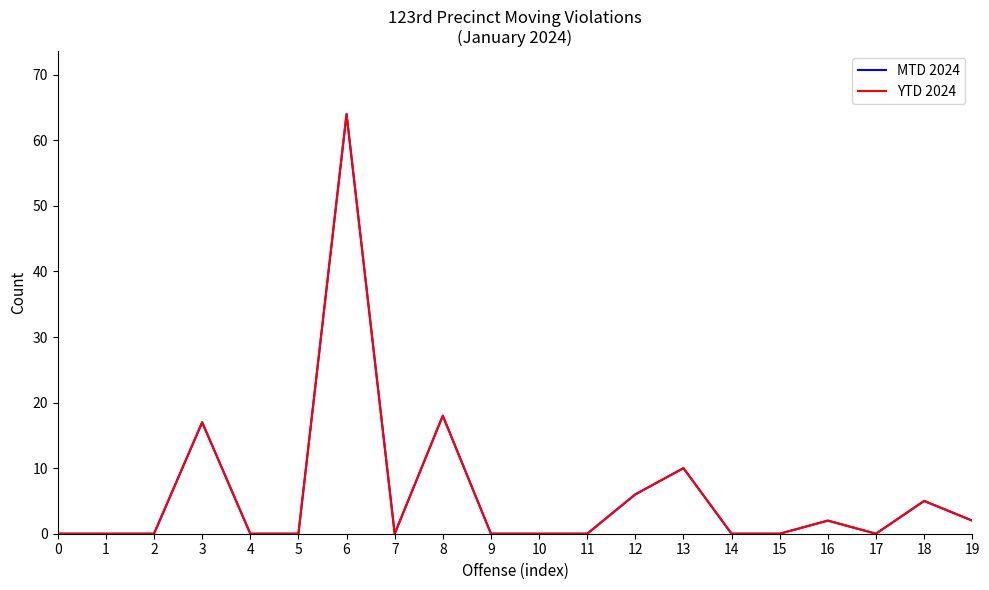

Is this an area chart (filled region under the line)?

No